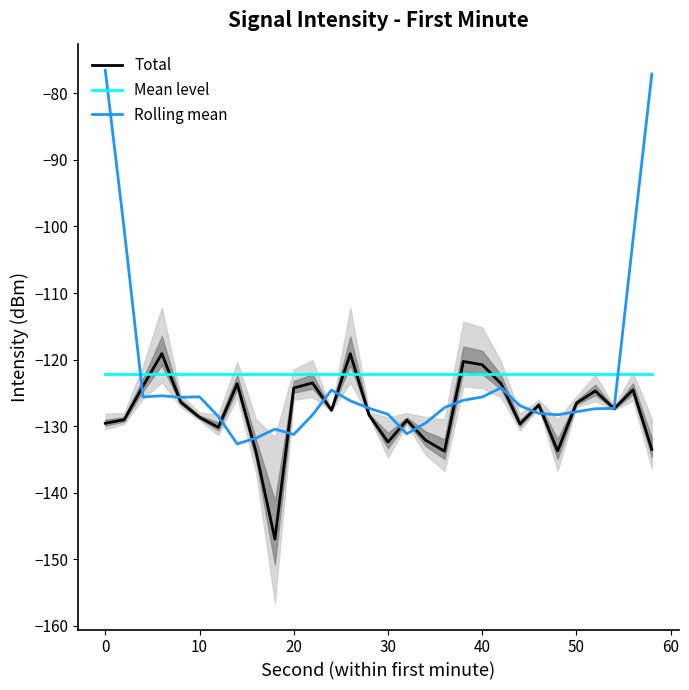

What is the average value of the Total series?

-127.8